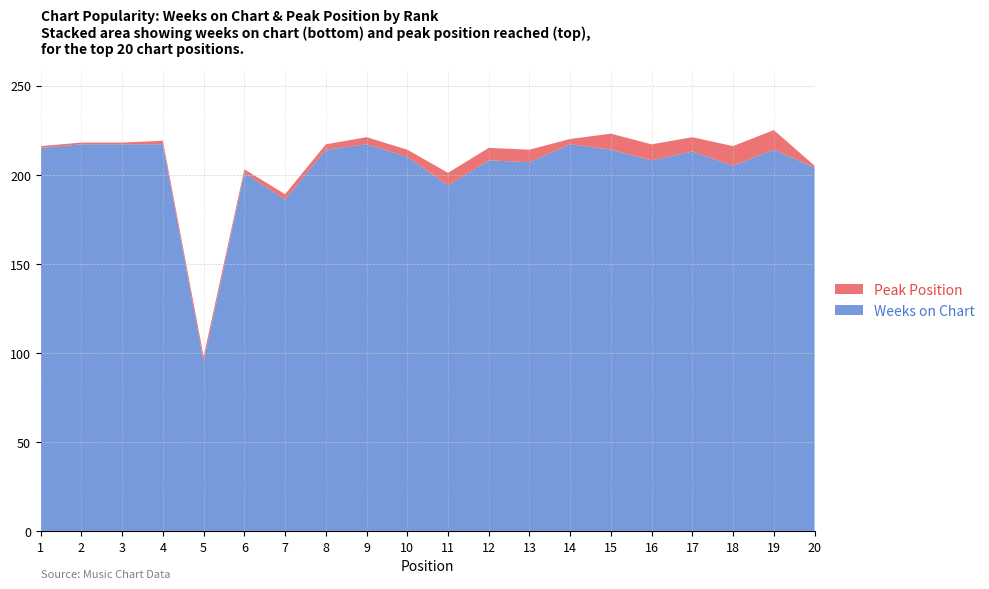

Reading left to right, transcribe all the data shown in this chart.

Peak Position: 1=1	2=1	3=1	4=2	5=3	6=2	7=3	8=3	9=4	10=4	11=7	12=7	13=7	14=3	15=9	16=9	17=8	18=11	19=11	20=1
Weeks on Chart: 1=215	2=217	3=217	4=217	5=95	6=201	7=186	8=214	9=217	10=210	11=194	12=208	13=207	14=217	15=214	16=208	17=213	18=205	19=214	20=204